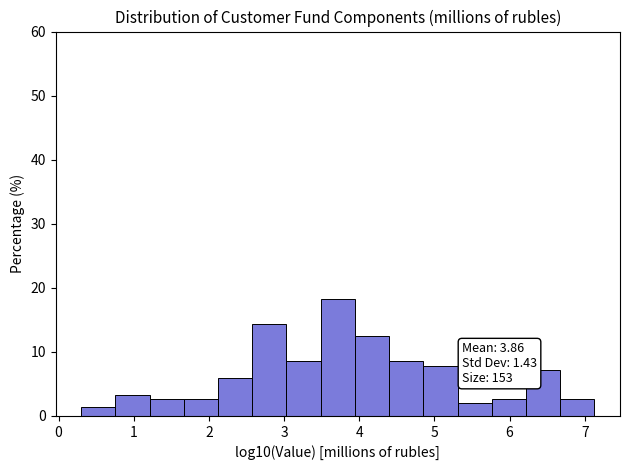

Which range on the x-axis has the tallest bar?

3.5 to 3.9